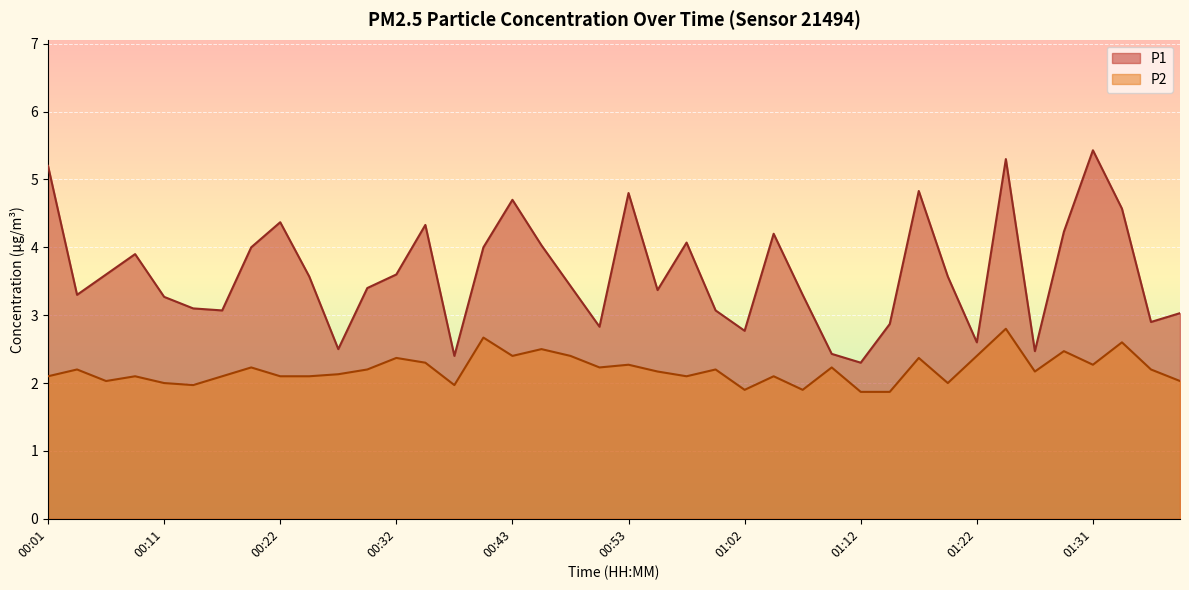

Is it true that P2 equals 2.3 at 01:31?

True